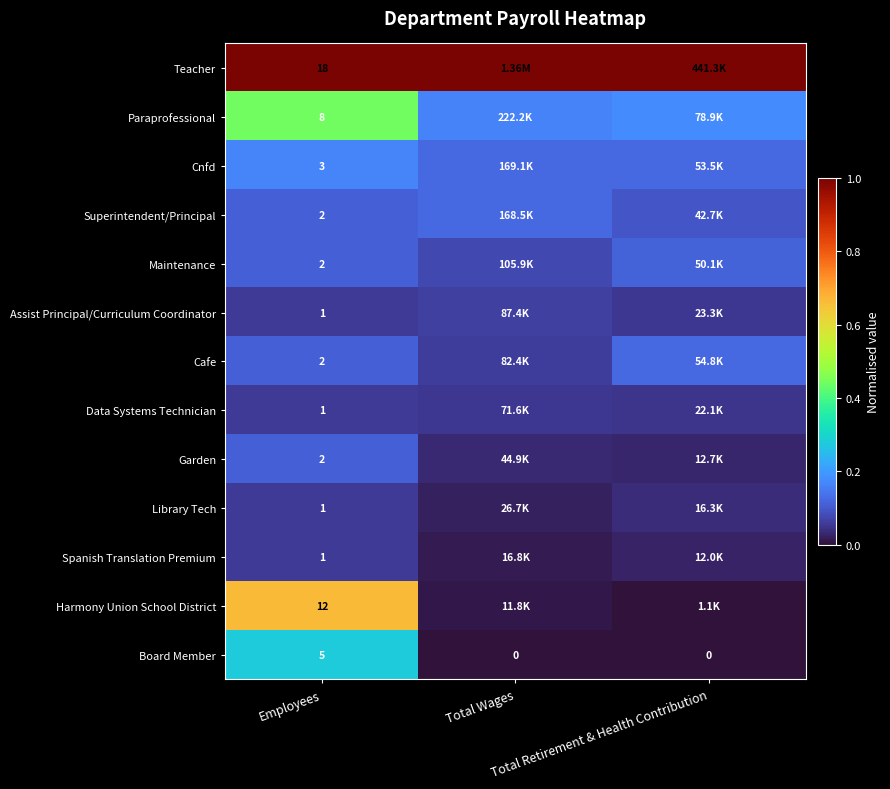

Rank the series by their maximum value, from lowest to highest.

Data Systems Technician, Library Tech, Spanish Translation Premium, Assist Principal/Curriculum Coordinator, Garden, Maintenance, Cafe, Superintendent/Principal, Cnfd, Board Member, Paraprofessional, Harmony Union School District, Teacher